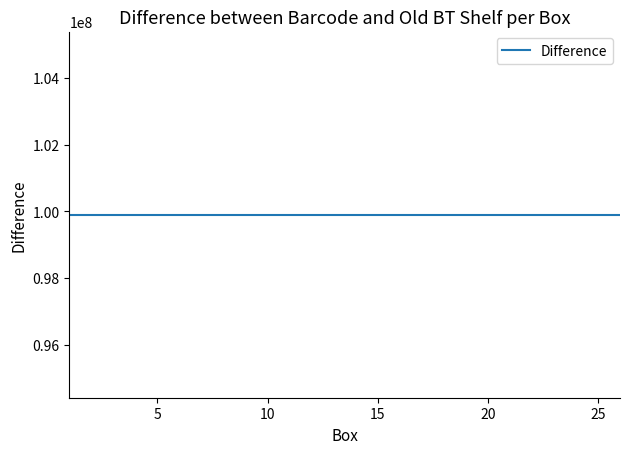

The value of Barcode at 25 is 100023649. True or false?

True